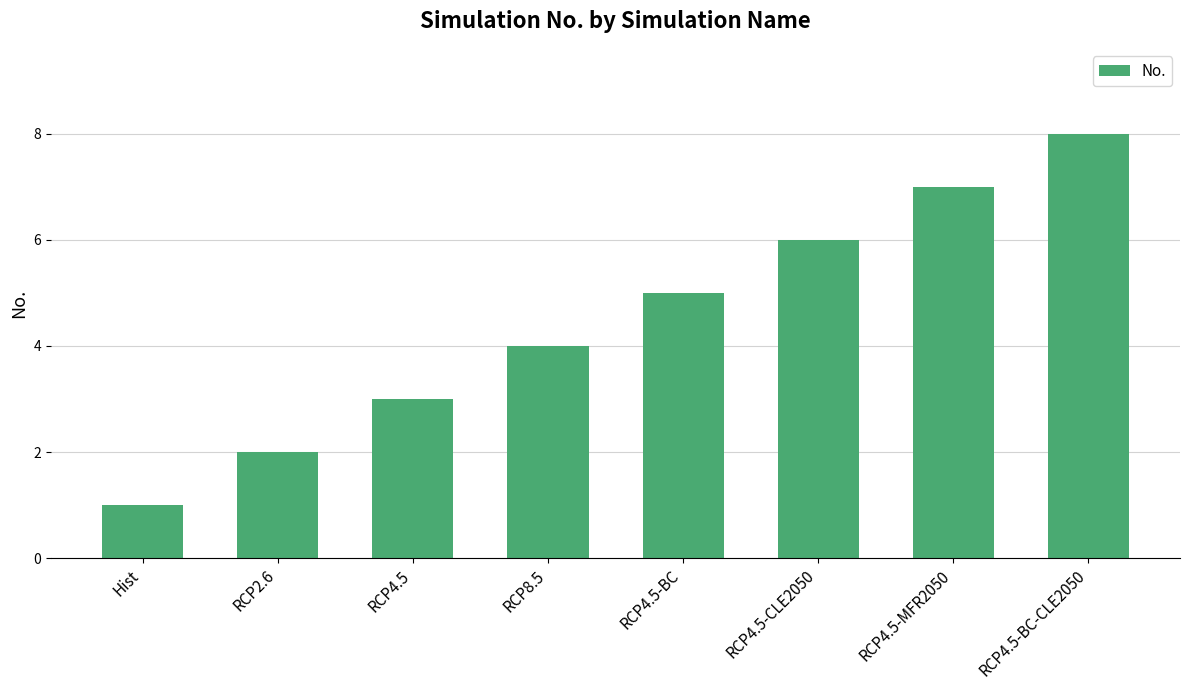

What is the difference between the maximum and minimum values?

7